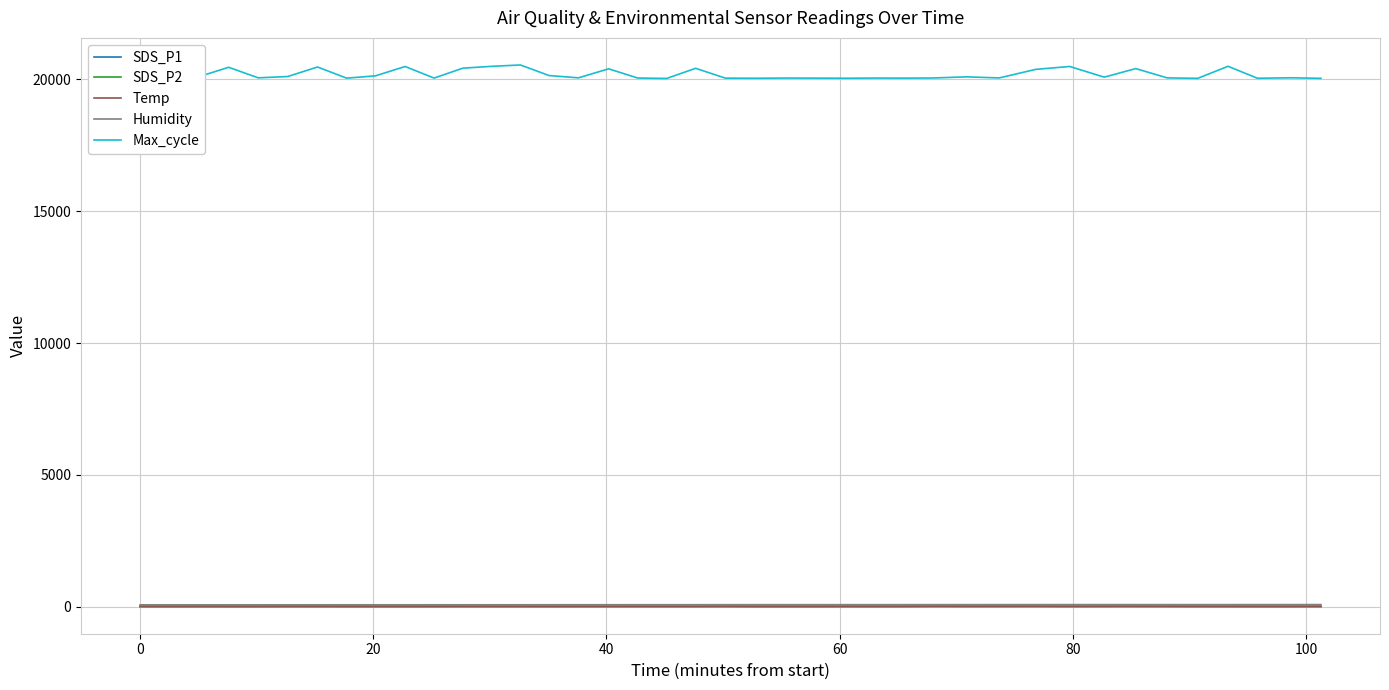

Does the chart have visible grid lines?

Yes